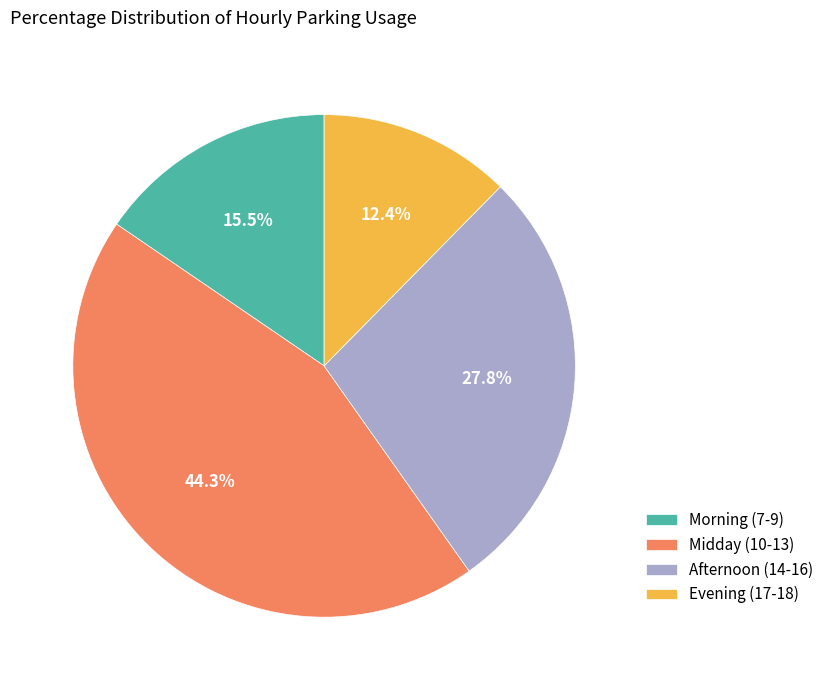

Between Evening (17-18) and Afternoon (14-16), which is larger?

Afternoon (14-16)